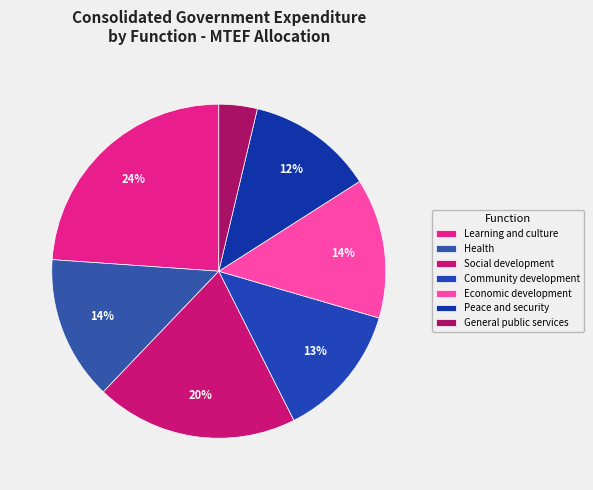

Which category has the smallest portion of the pie?

General public services